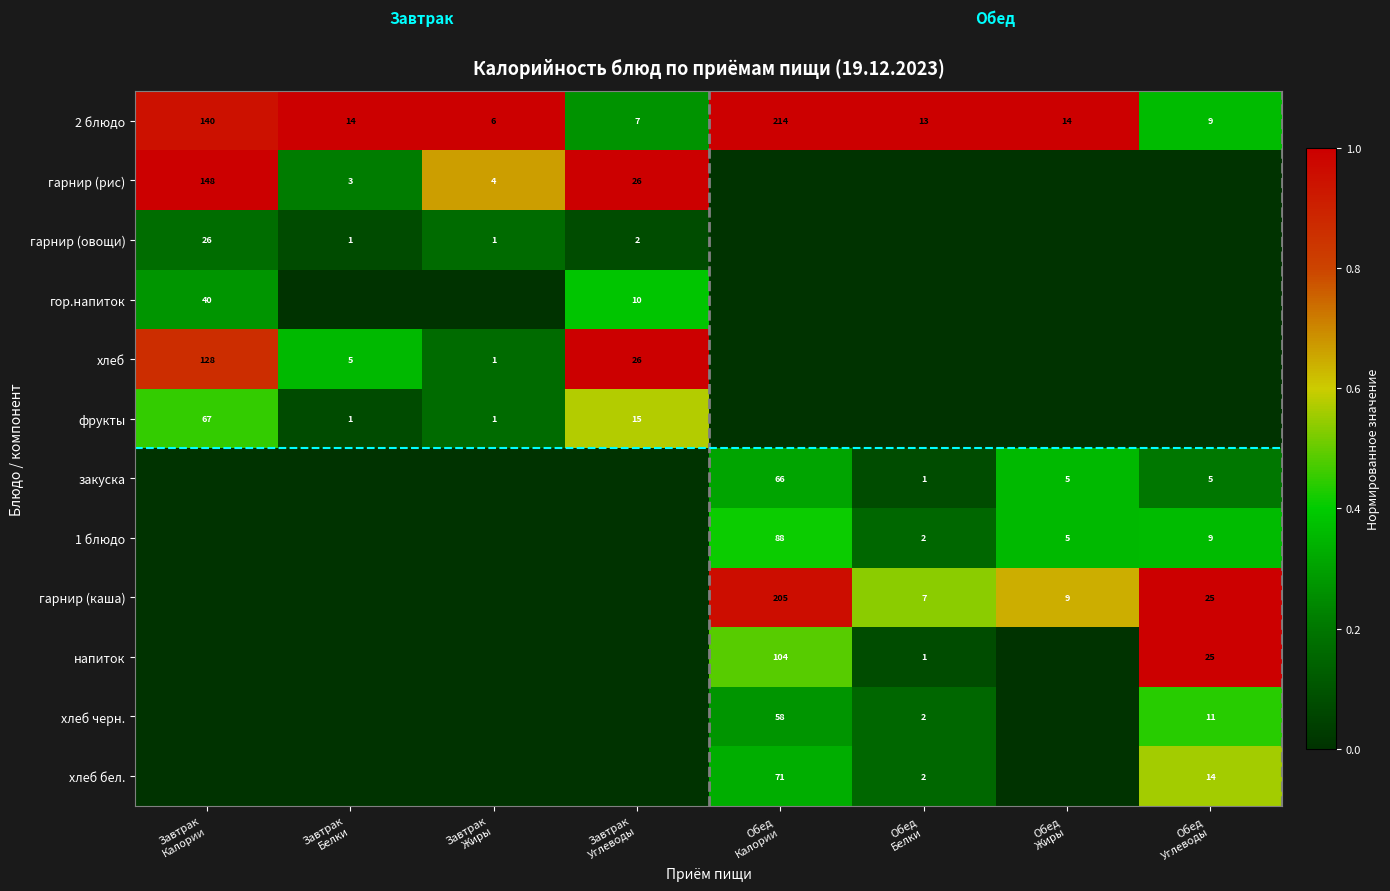

How many values in the 2 блюдо series are below 14?

4